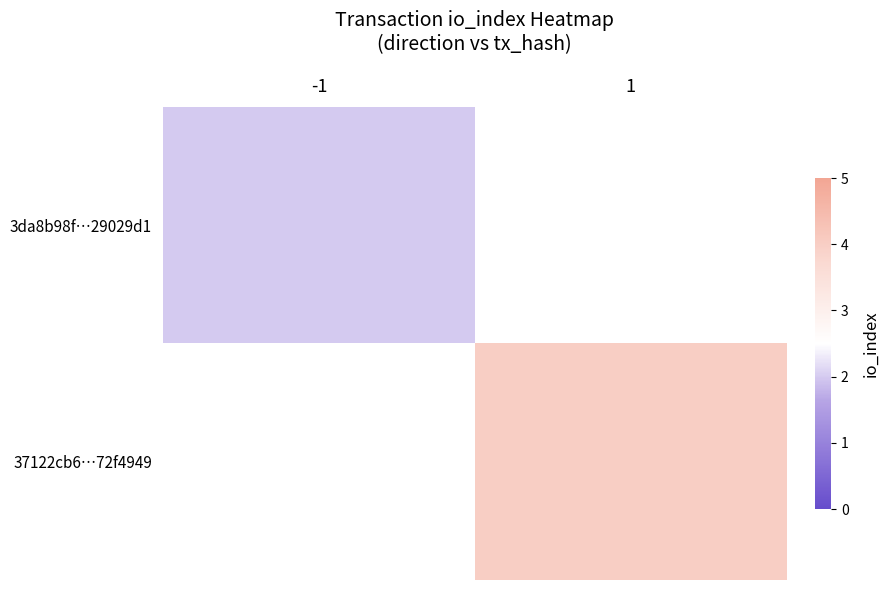

Between 1 and -1, which is larger?

-1